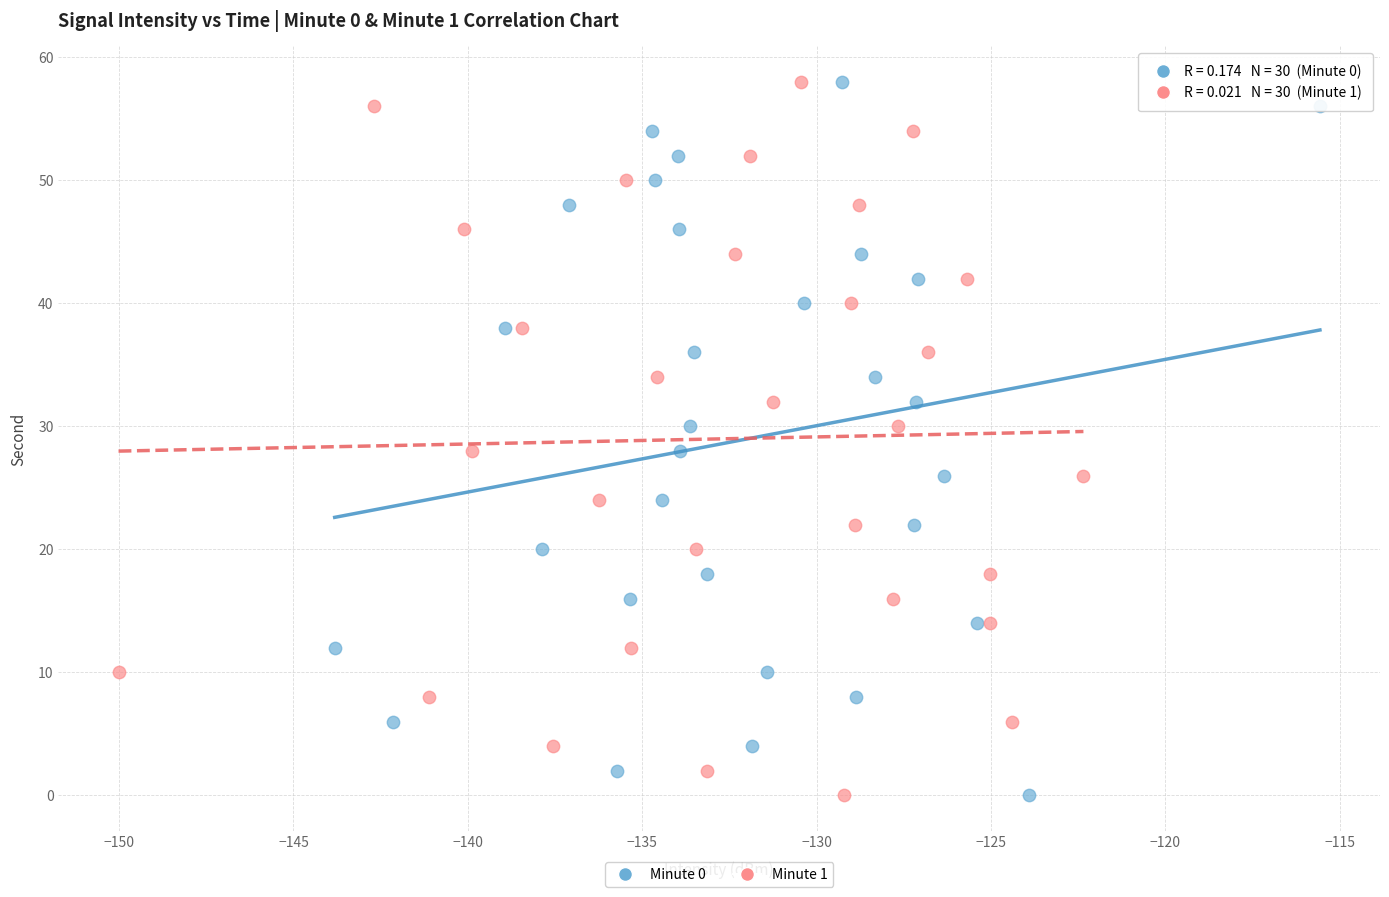

What are all the series names shown in the legend?

Minute 0, Minute 1